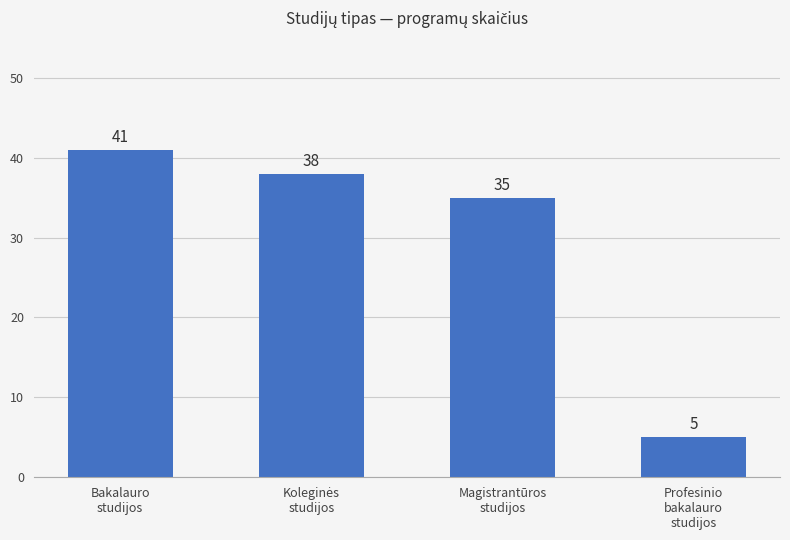

How many series are shown in this chart?

1